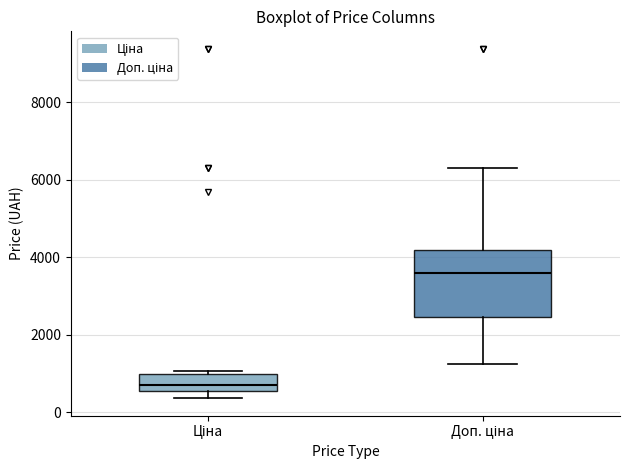

Reading left to right, read every box against the y-axis: the position of its median line, the range the box covers, and the ends of its whiskers. The values are not printed on the chart, so give them approximately, as read against the axis.

Ціна: median 600 (just above the box's lower edge), box 600 to 1000, whiskers 400 to 1000 (just above the box's upper edge)
Доп. ціна: median 3600, box 2400 to 4200, whiskers 1200 to 6400